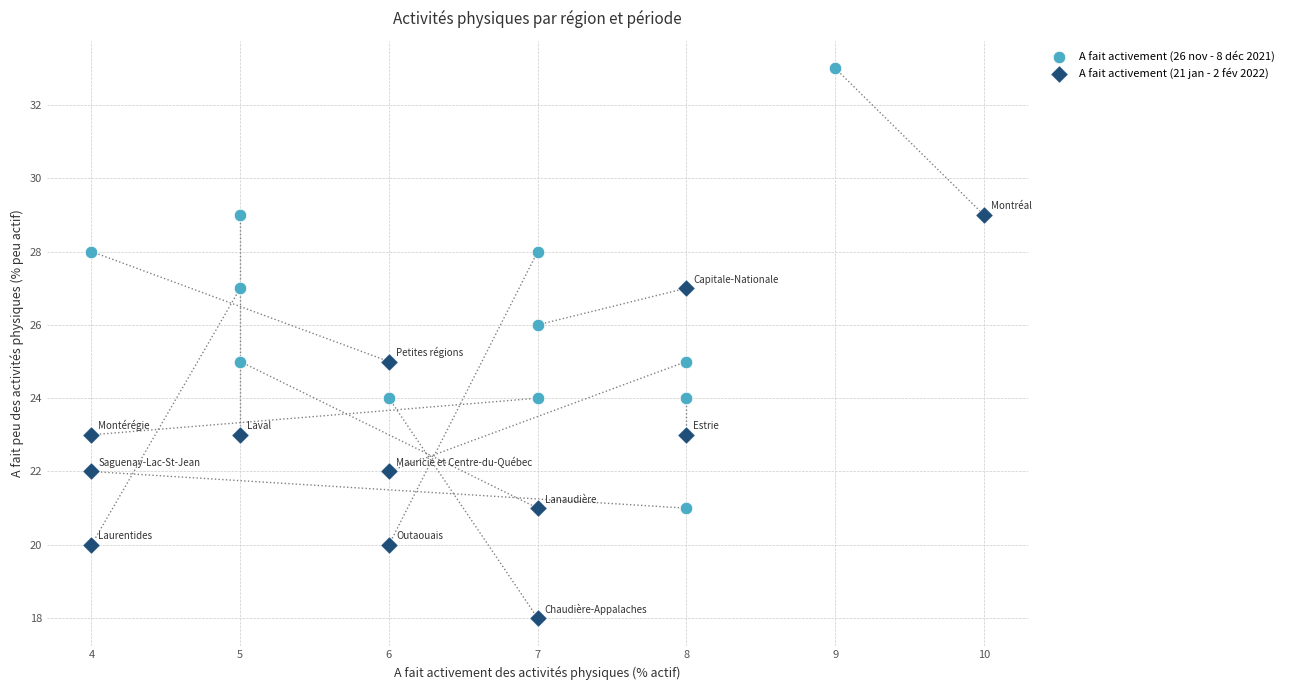

Which series contains the highest Y value?

A fait activement (26 nov - 8 déc 2021)